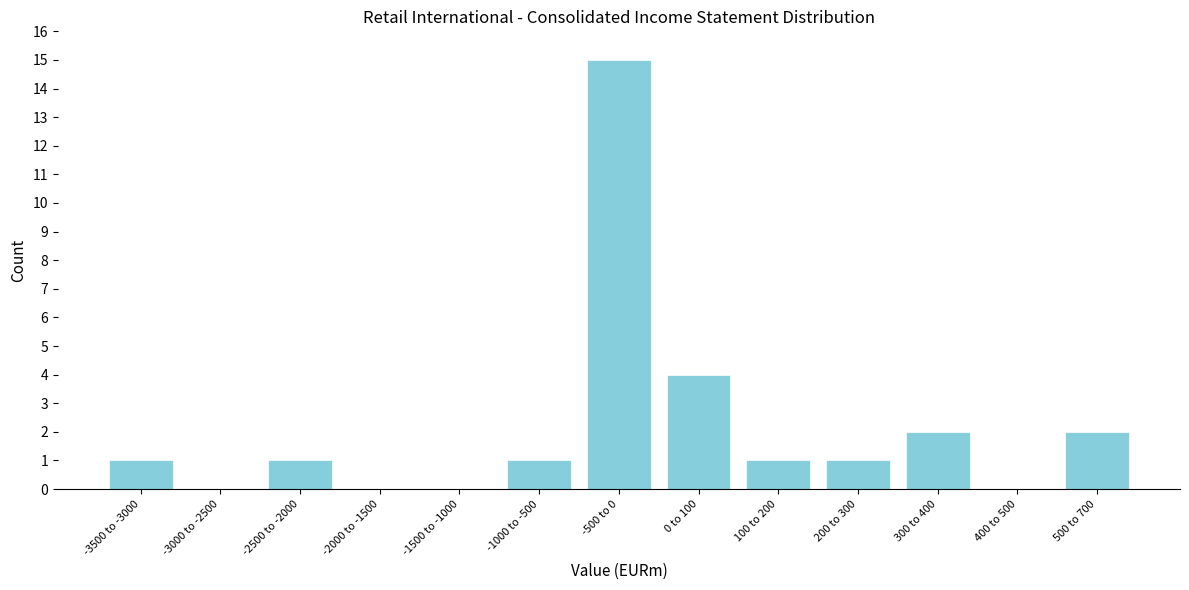

Reading left to right, list all the values displayed in this chart.

-3500 to -3000=1	-3000 to -2500=0	-2500 to -2000=1	-2000 to -1500=0	-1500 to -1000=0	-1000 to -500=1	-500 to 0=15	0 to 100=4	100 to 200=1	200 to 300=1	300 to 400=2	400 to 500=0	500 to 700=2